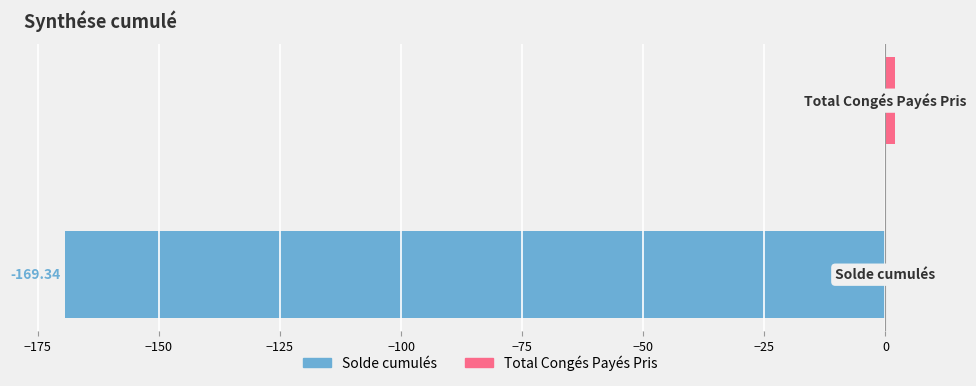

How many groups of bars are there?

2